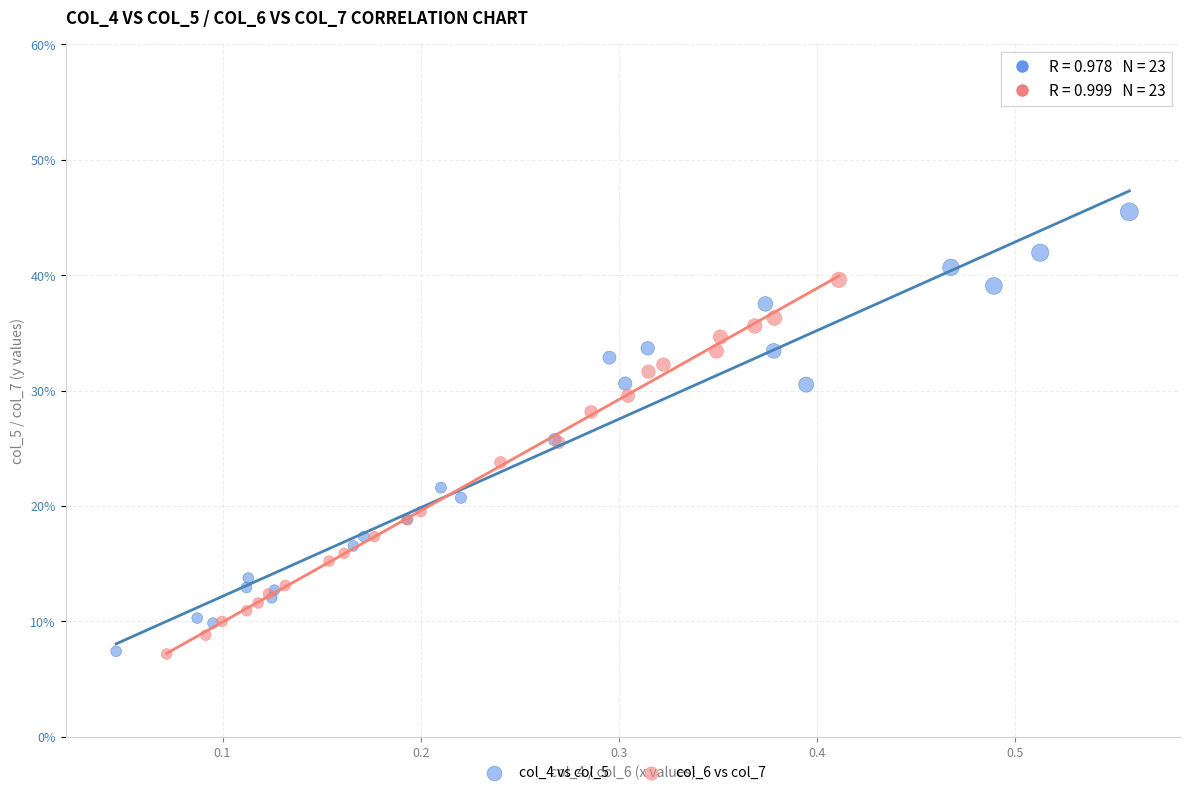

Which series has the widest spread of Y values?

col_4 vs col_5